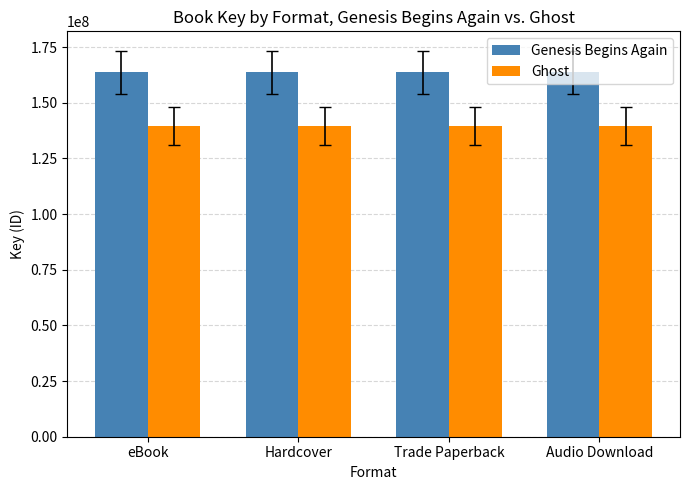

Rank the series at Trade Paperback from highest to lowest value.

Genesis Begins Again, Ghost